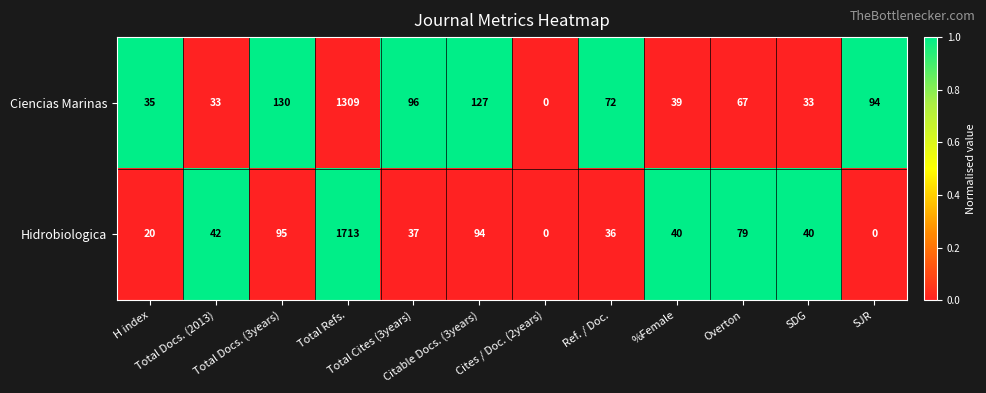

What is the maximum value for Ciencias Marinas?

1309